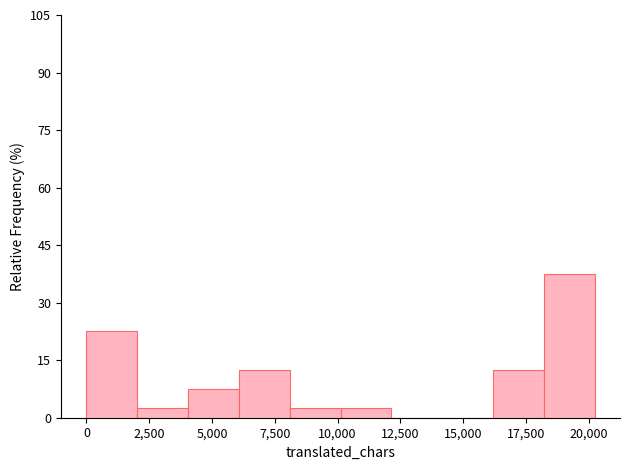

How tall is the bar that spans 16000 to 18000 on the x-axis? Neither the bar edges nor the heights are printed on the chart, so give them approximately, as read against the axes.

12